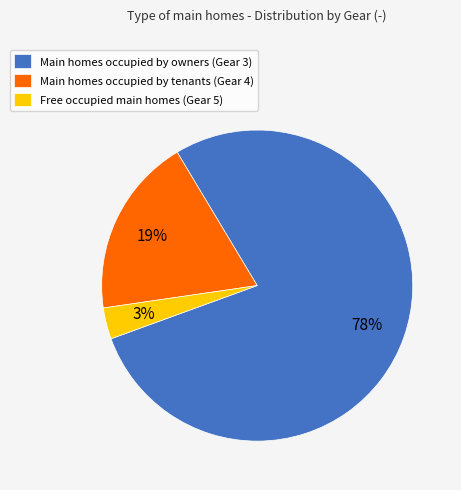

Is the sum of Free occupied main homes (Gear 5) and Main homes occupied by tenants (Gear 4) greater than half?

No